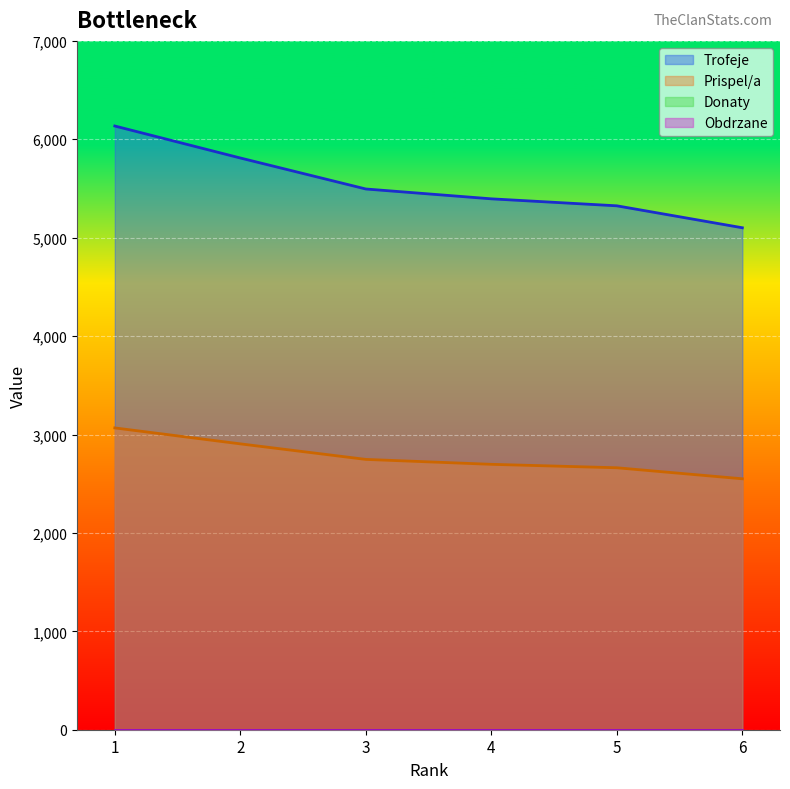

At which category does the chart reach its peak across all series?

1